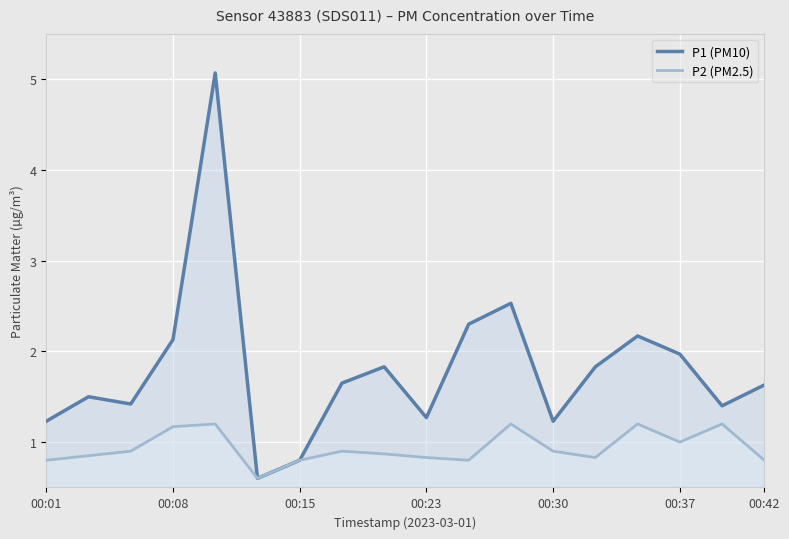

True or false: P1 (PM10) and P2 (PM2.5) intersect in this chart.

False